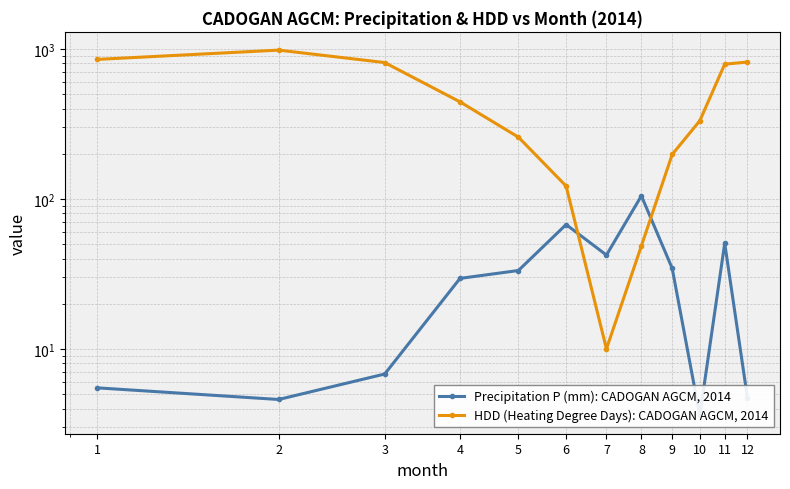

What is the minimum value for HDD (Heating Degree Days): CADOGAN AGCM, 2014?

10.0